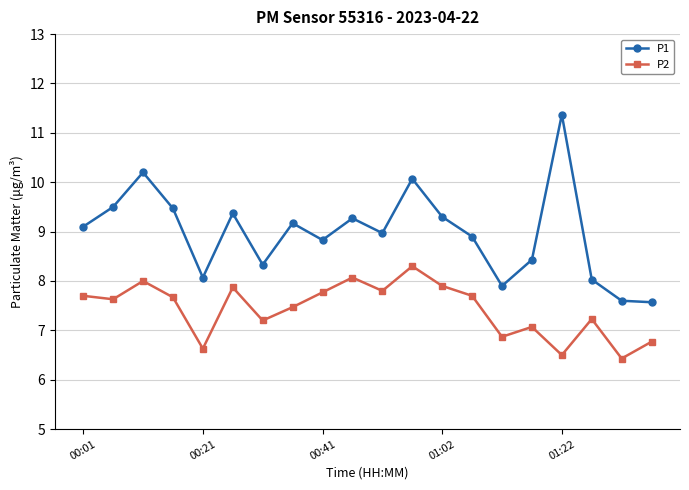

True or false: P1 has more than 0 interior local peaks.

True